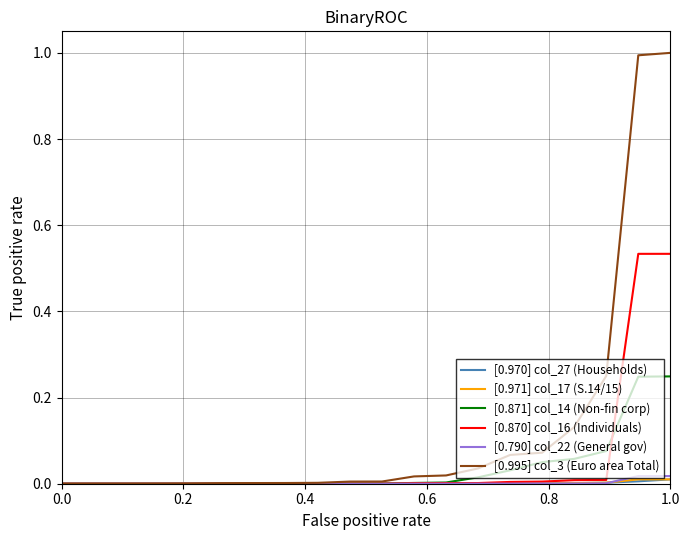

Which series has the widest spread of values?

[0.995] col_3 (Euro area Total)